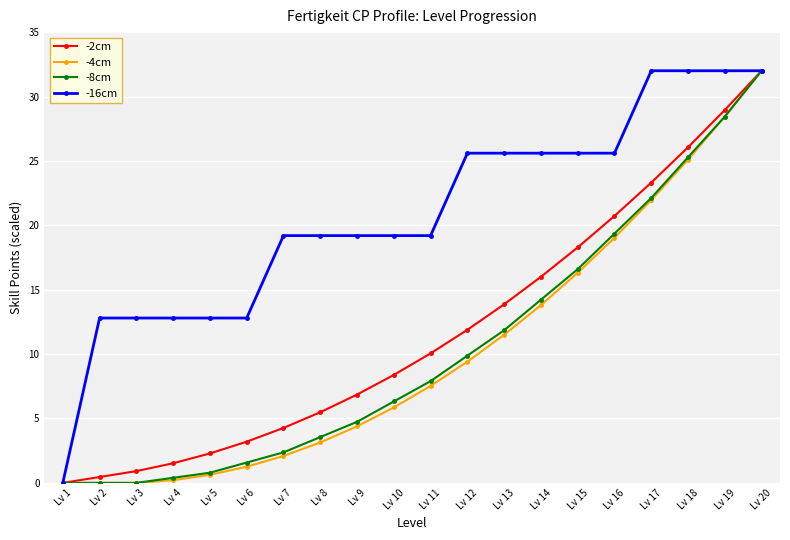

Which series changed the most between Lv 7 and Lv 16?

-8cm